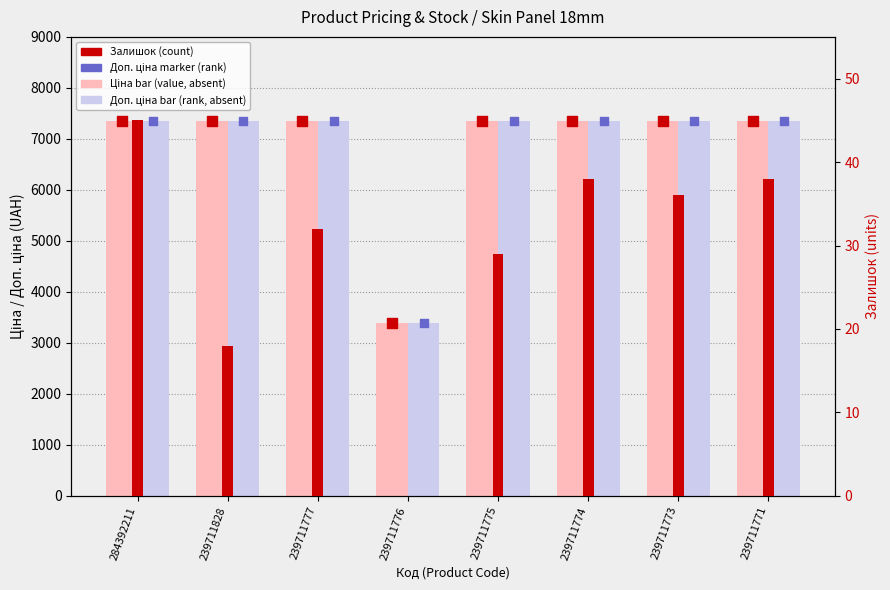

What is the total value across all series at 239711771?

29478.8